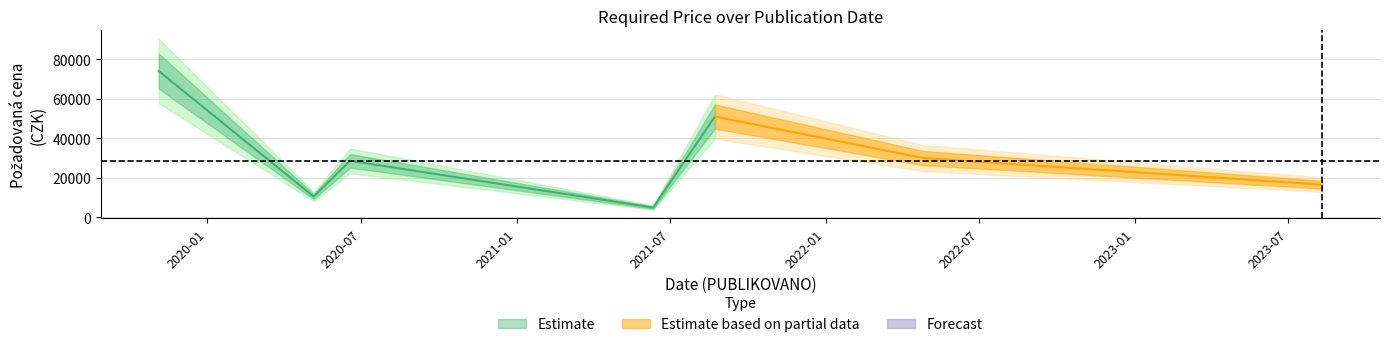

How many data points does each series have?

7